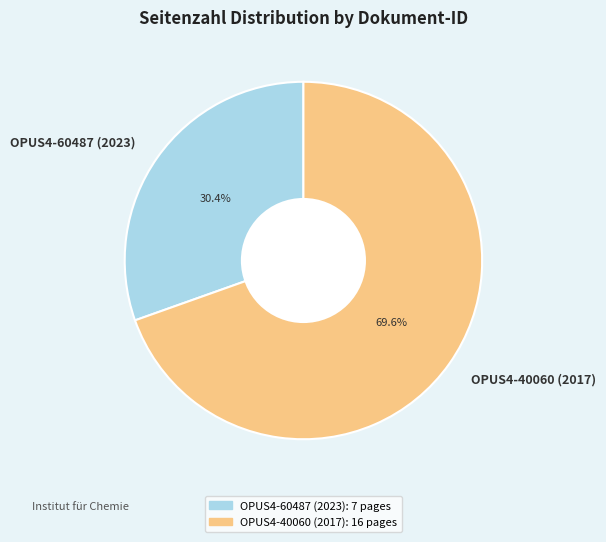

Do OPUS4-60487 (2023) and OPUS4-40060 (2017) together represent more than half of the pie?

Yes